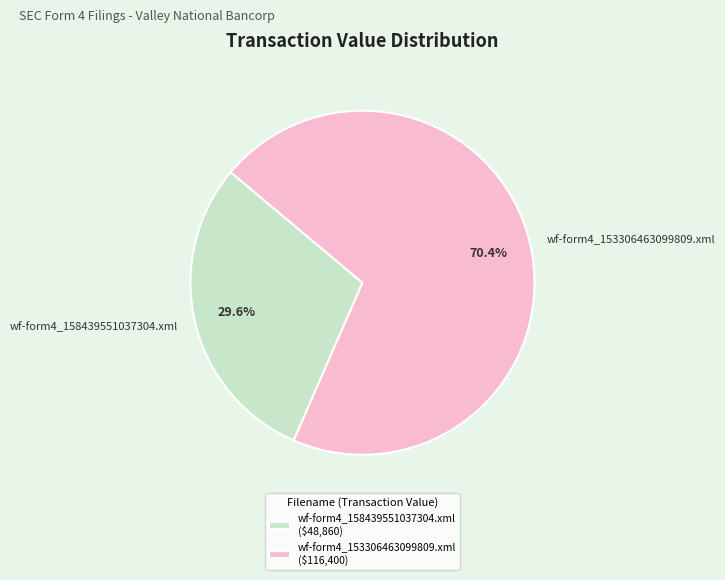

Rank the categories by value from highest to lowest.

wf-form4_153306463099809.xml, wf-form4_158439551037304.xml